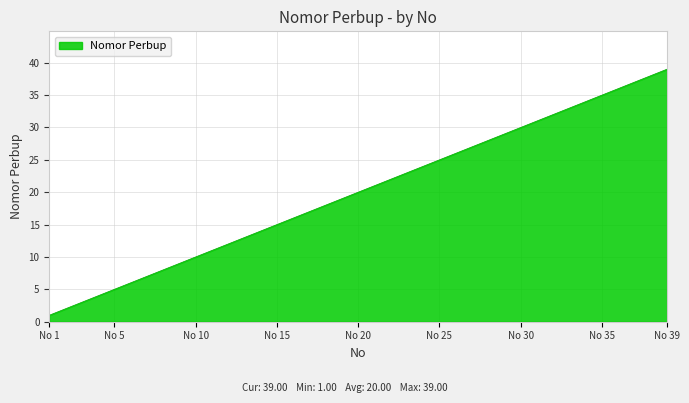

What is the difference between the maximum and minimum values?

38